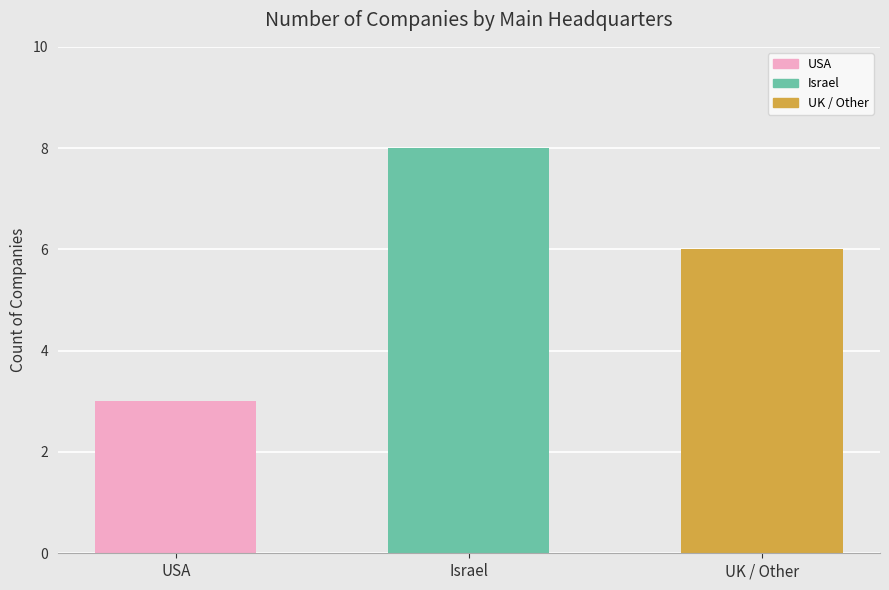

Are the bars horizontal?

No